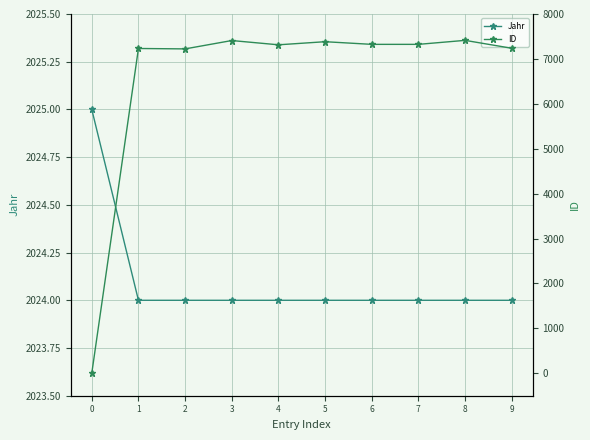

At 4, list the series in order from smallest to largest.

Jahr, ID